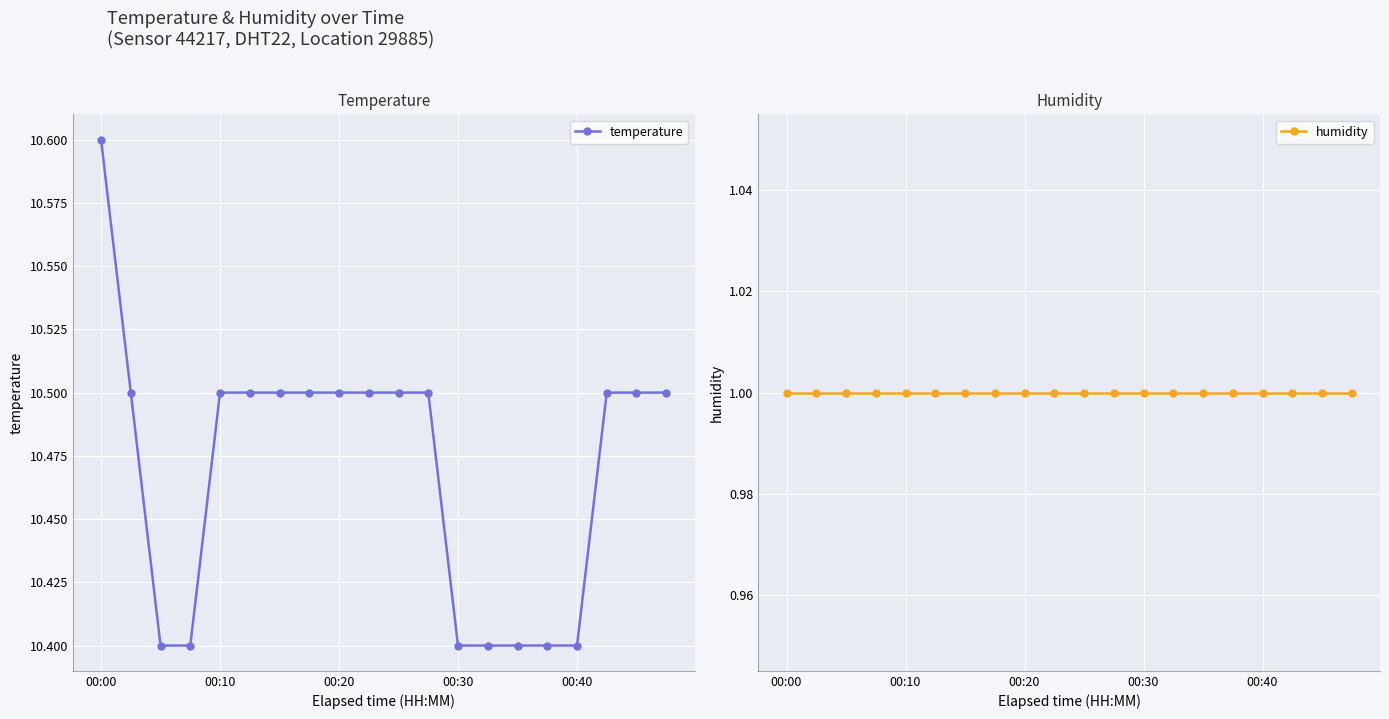

What is the label of the 14th point from the left?

13